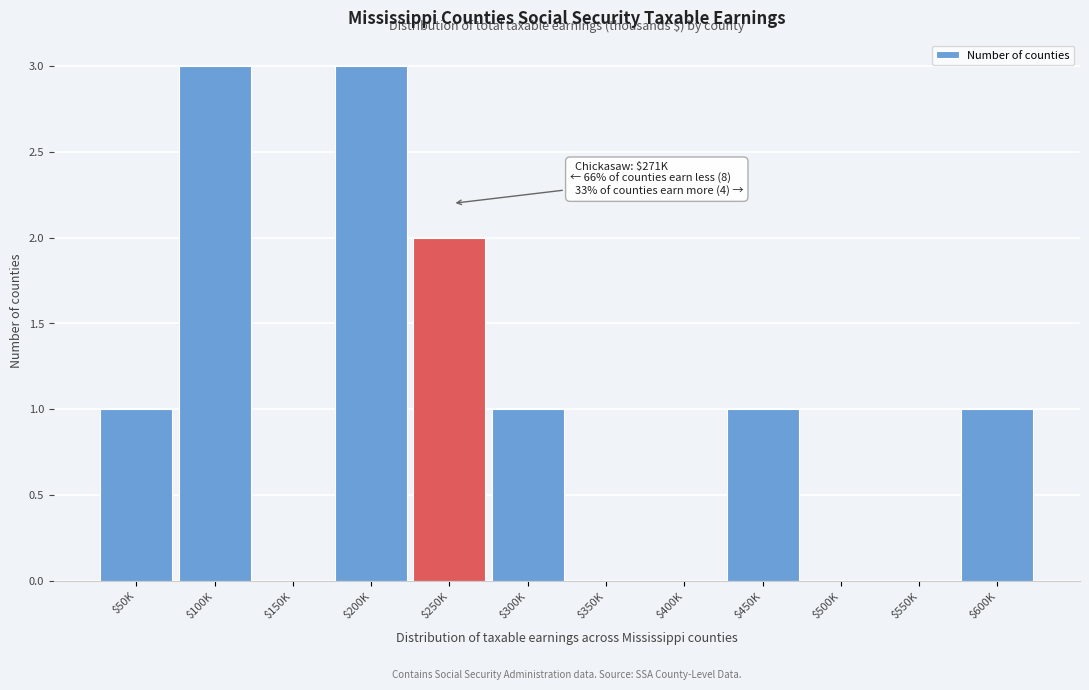

What is the greatest value displayed?

3